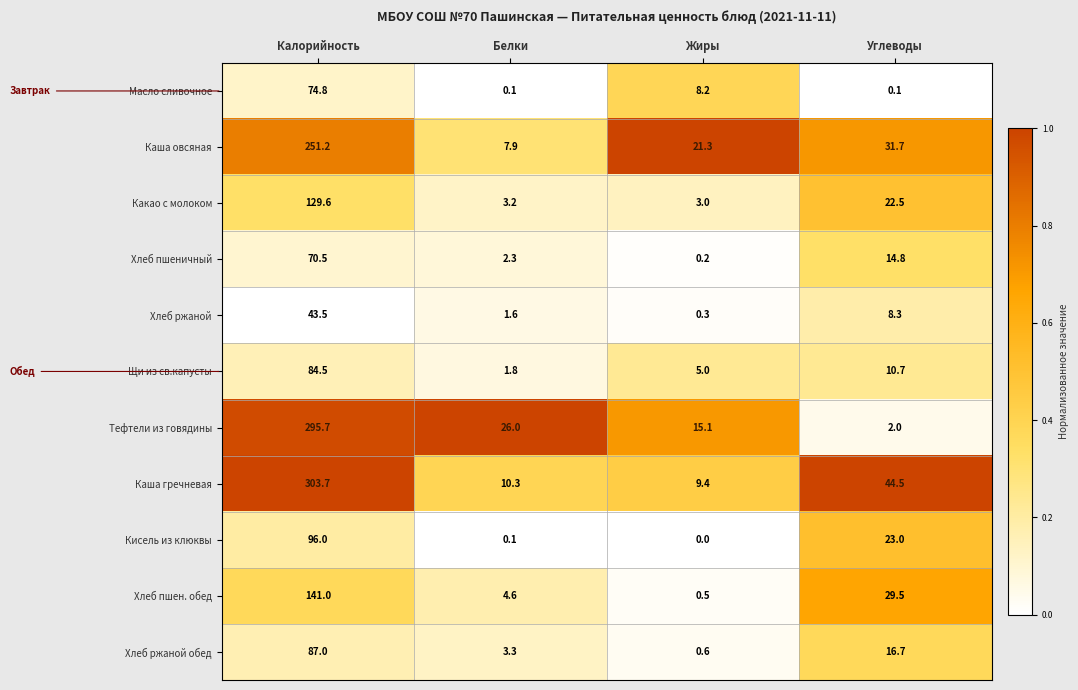

Read the Щи из св.капусты value at Жиры.

5.0